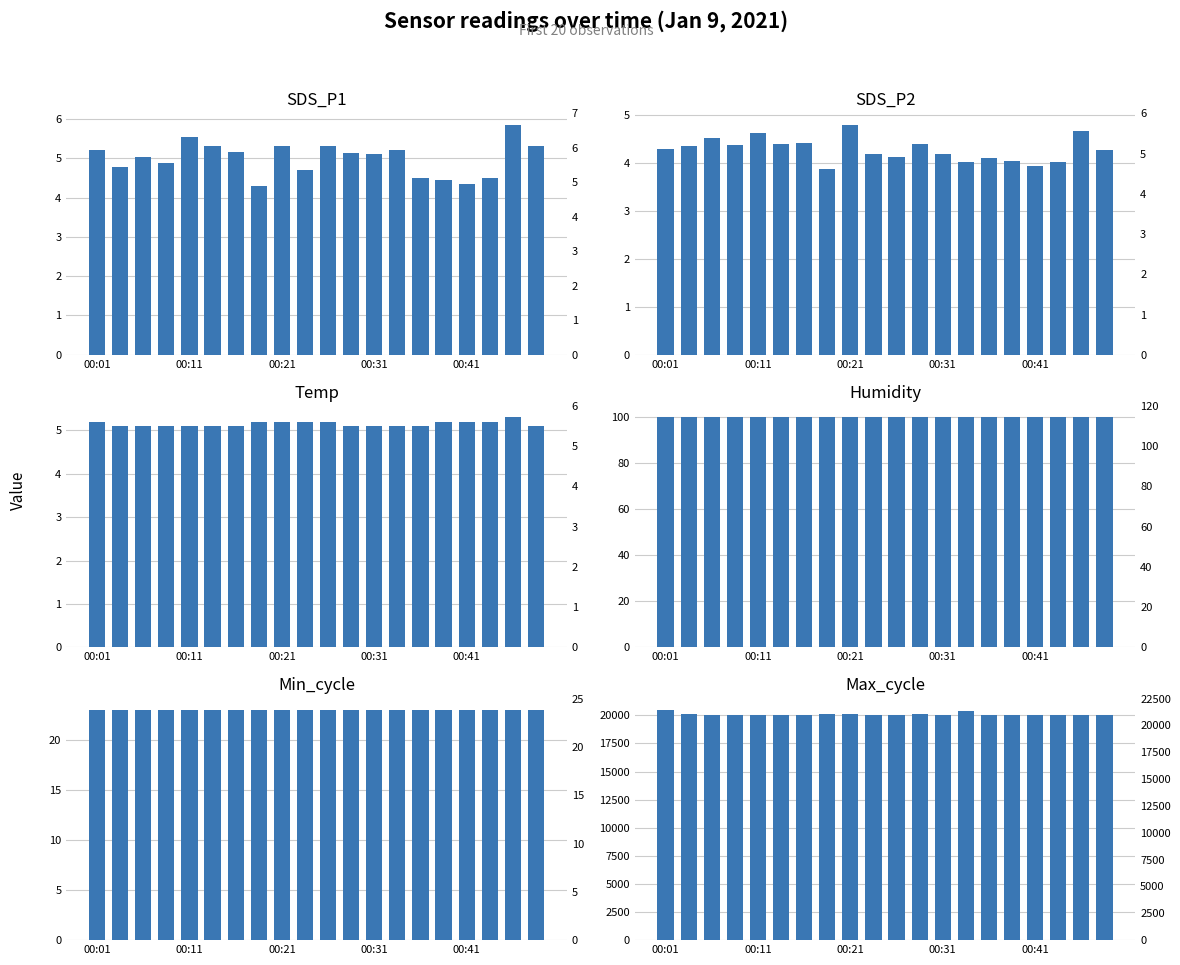

Reading left to right, extract all data points from this chart.

SDS_P1: 5.2	4.8	5.0	4.9	5.5	5.3	5.2	4.3	5.3	4.7	5.3	5.1	5.1	5.2	4.5	4.5	4.3	4.5	5.8	5.3
SDS_P2: 4.3	4.3	4.5	4.4	4.6	4.4	4.4	3.9	4.8	4.2	4.1	4.4	4.2	4.0	4.1	4.0	4.0	4.0	4.7	4.3
Temp: 5.2	5.1	5.1	5.1	5.1	5.1	5.1	5.2	5.2	5.2	5.2	5.1	5.1	5.1	5.1	5.2	5.2	5.2	5.3	5.1
Humidity: 99.9	99.9	99.9	99.9	99.9	99.9	99.9	99.9	99.9	99.9	99.9	99.9	99.9	99.9	99.9	99.9	99.9	99.9	99.9	99.9
Min_cycle: 23.0	23.0	23.0	23.0	23.0	23.0	23.0	23.0	23.0	23.0	23.0	23.0	23.0	23.0	23.0	23.0	23.0	23.0	23.0	23.0
Max_cycle: 20458.0	20100.0	20012.0	20001.0	20013.0	20012.0	20017.0	20105.0	20120.0	20035.0	20009.0	20100.0	20013.0	20403.0	20048.0	19997.0	20024.0	20005.0	20001.0	20029.0